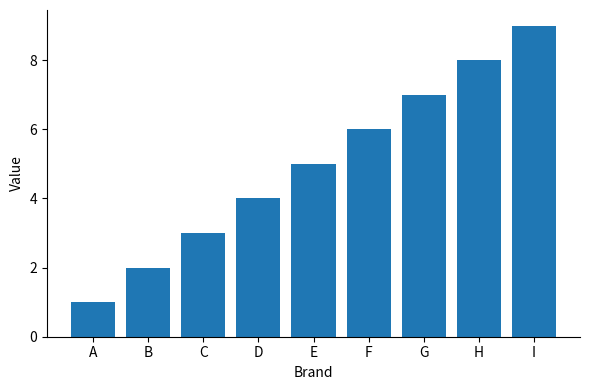

Does the chart contain any negative values?

No